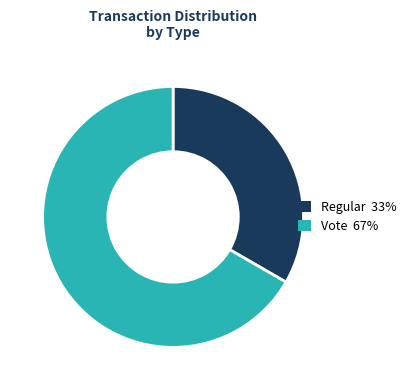

What is the smallest slice in the pie chart?

Regular